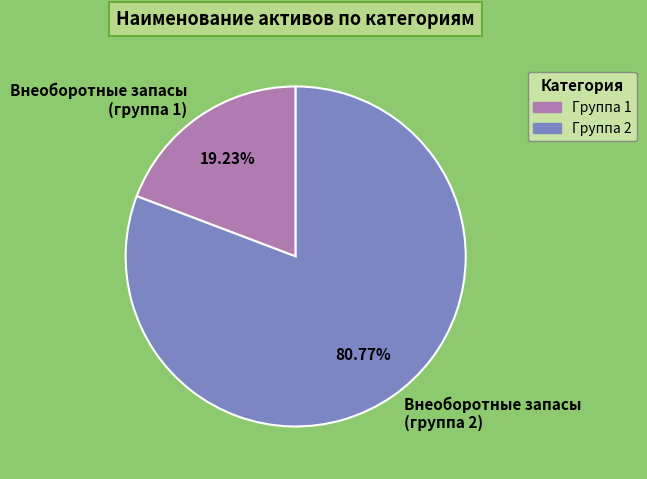

Rank the categories by value from lowest to highest.

Внеоборотные запасы (группа 1), Внеоборотные запасы (группа 2)